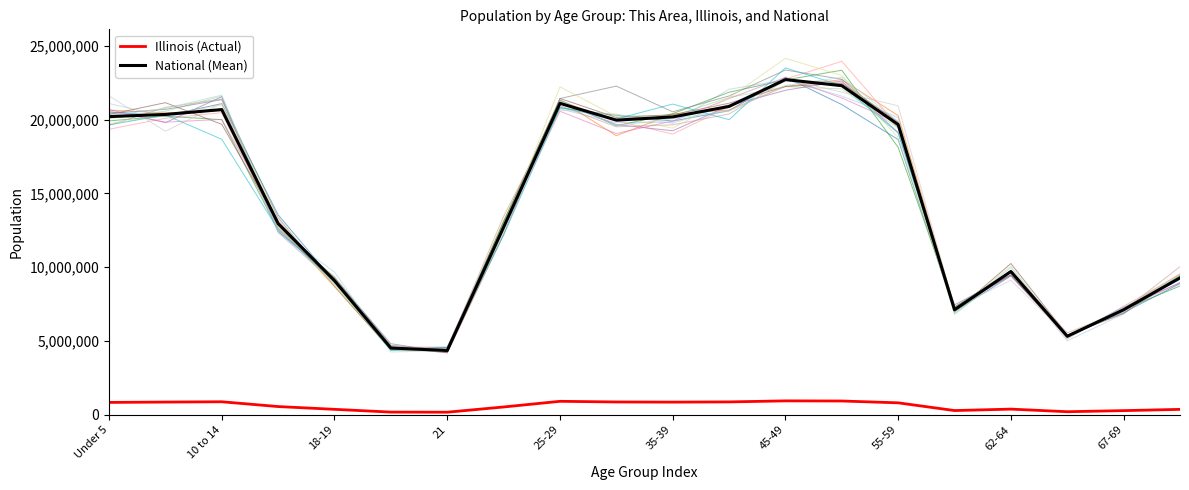

The value of Illinois (Actual) at 10 to 14 is 879448. True or false?

True